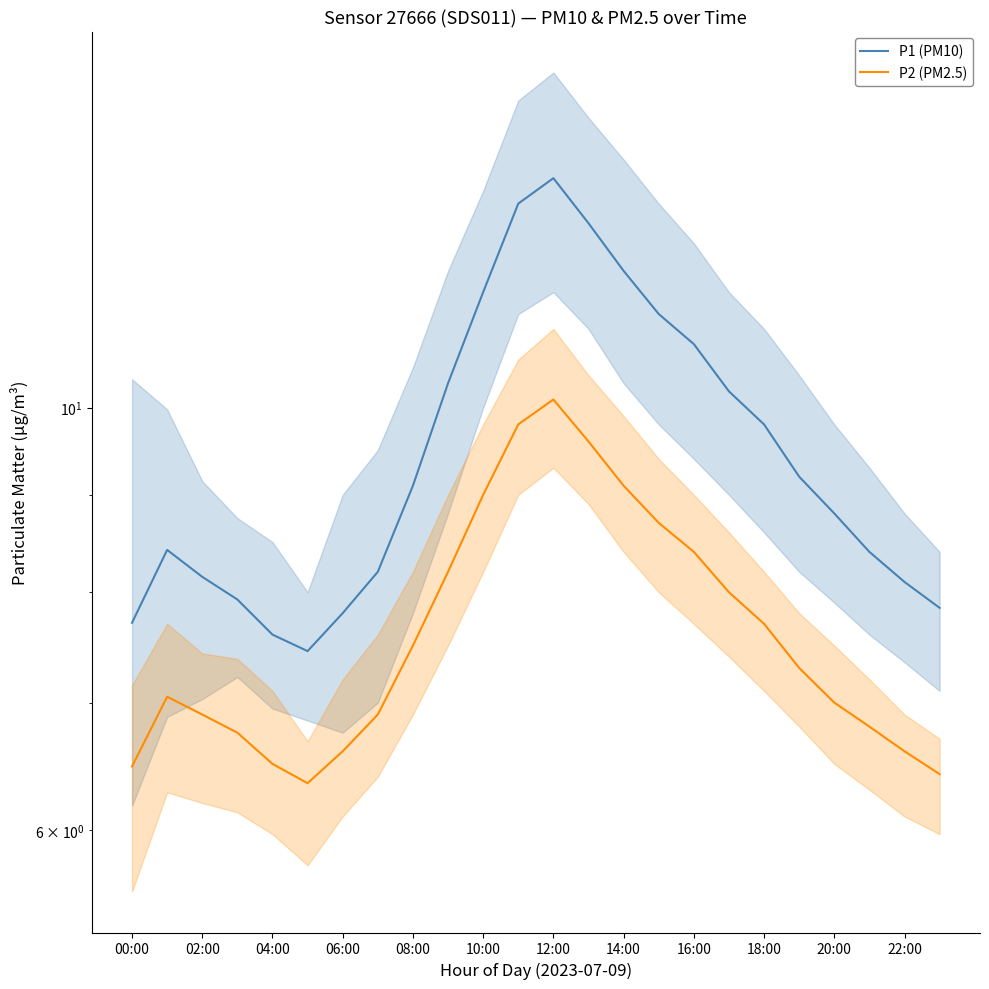

True or false: P1 (PM10) and P2 (PM2.5) cross at least once.

False